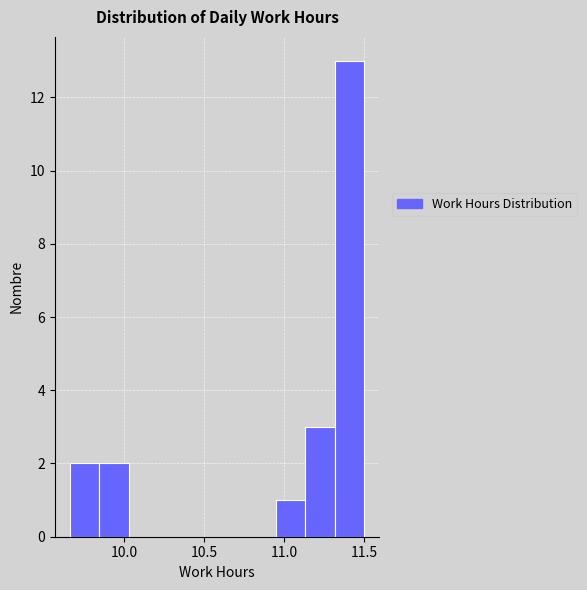

Around what value on the x-axis is the tallest bar? Give the approximate position of its centre, as read against the axis.

11.40